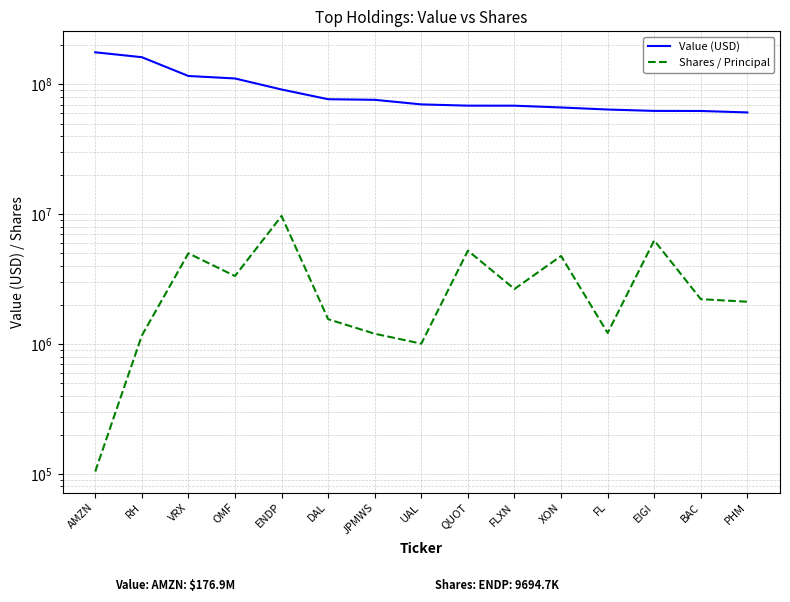

How many series are shown in this chart?

2